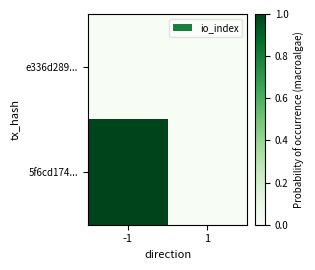

What is the difference between the highest and lowest values at -1?

1